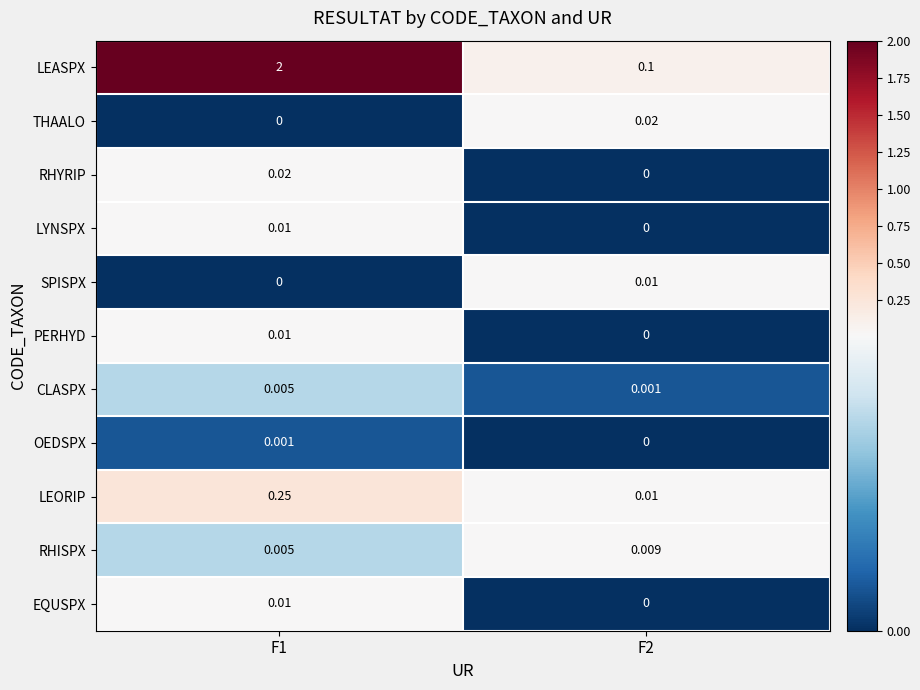

What is the spread (max minus min) of values at F2?

0.1